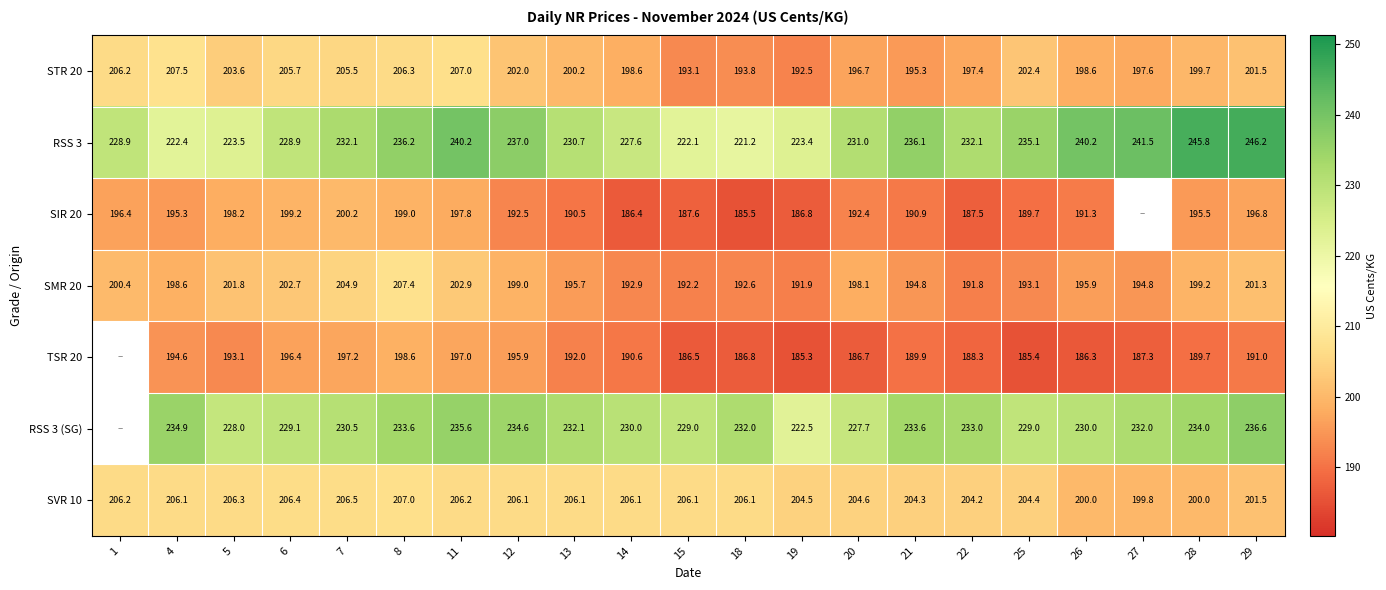

What is the difference between the second highest and minimum values in the SVR 10 series?

6.7